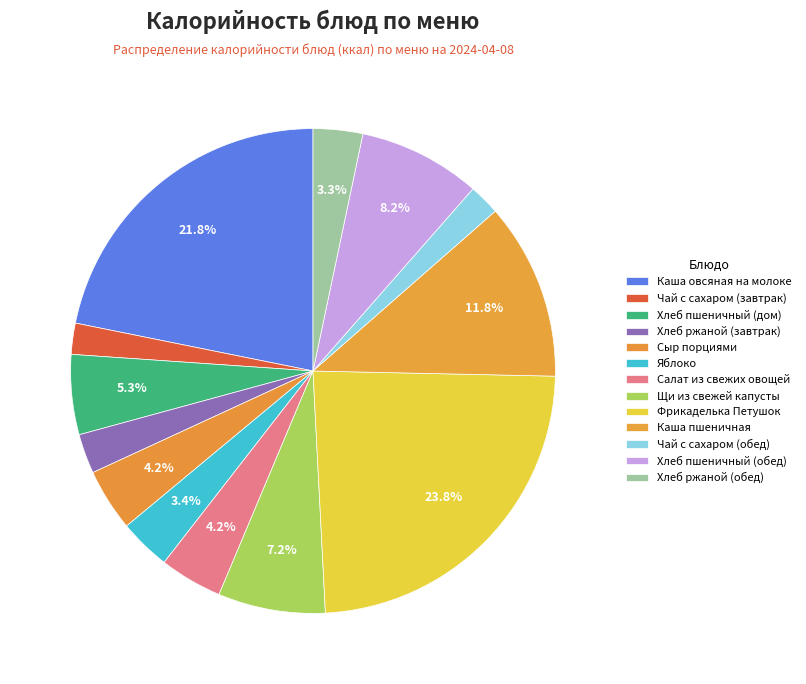

What percentage do Фрикаделька Петушок and Чай с сахаром (обед) together represent?

25.9%